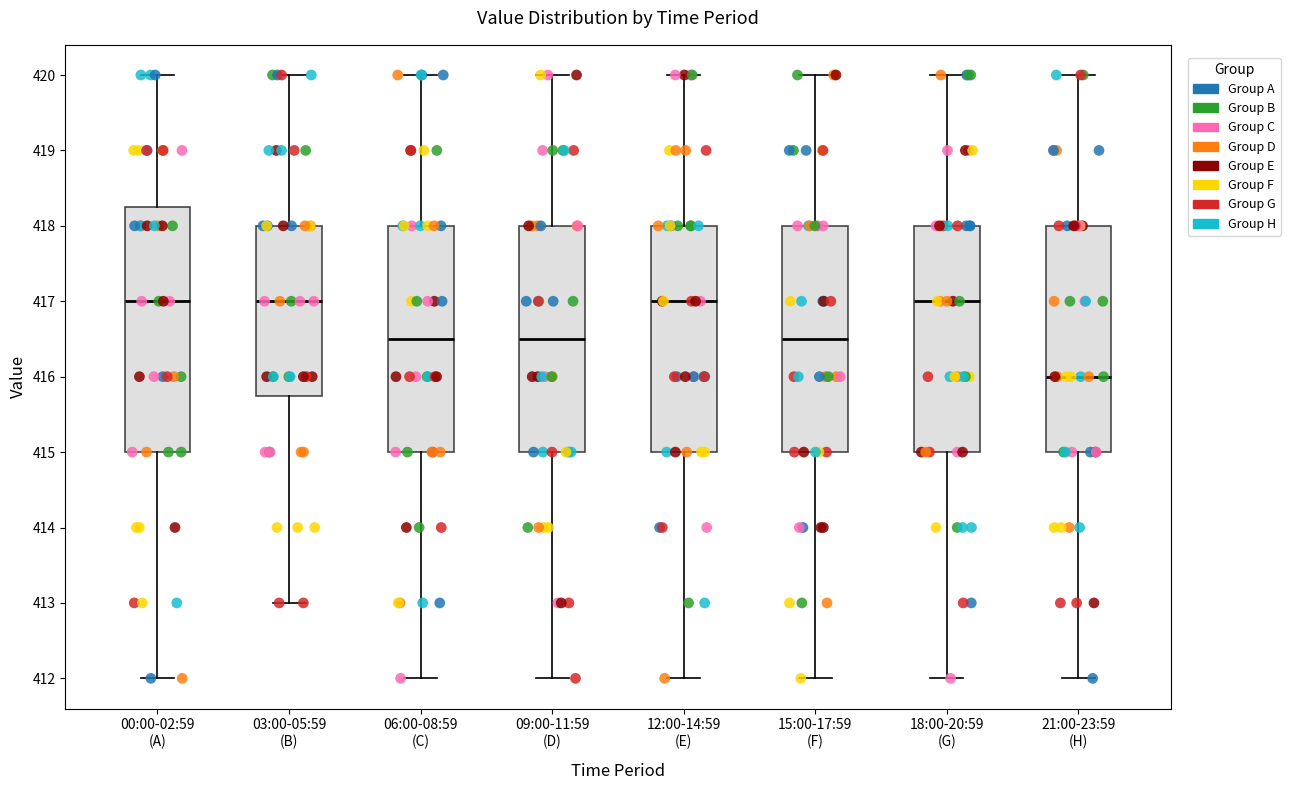

Reading left to right, transcribe this box plot: for each box, give where its median line is, the range the box spans, and where its two whiskers end, as read against the y-axis. The values are not printed on the chart, so give them approximately, as read against the axis.

00:00-02:59 (A): median 417.0, box 415.0 to 418.3, whiskers 412.0 to 420.0
03:00-05:59 (B): median 417.0, box 415.8 to 418.0, whiskers 413.0 to 420.0
06:00-08:59 (C): median 416.5, box 415.0 to 418.0, whiskers 412.0 to 420.0
09:00-11:59 (D): median 416.5, box 415.0 to 418.0, whiskers 412.0 to 420.0
12:00-14:59 (E): median 417.0, box 415.0 to 418.0, whiskers 412.0 to 420.0
15:00-17:59 (F): median 416.5, box 415.0 to 418.0, whiskers 412.0 to 420.0
18:00-20:59 (G): median 417.0, box 415.0 to 418.0, whiskers 412.0 to 420.0
21:00-23:59 (H): median 416.0, box 415.0 to 418.0, whiskers 412.0 to 420.0